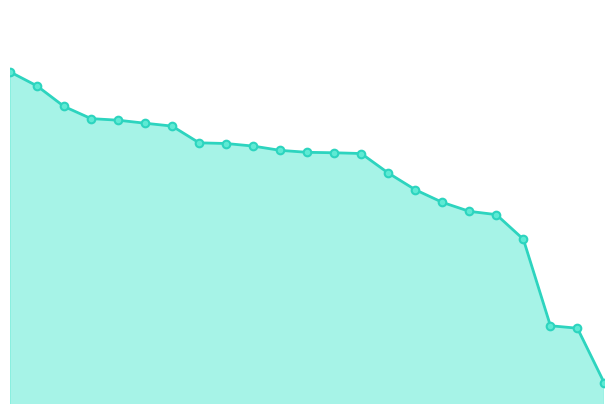

How many lines are shown in the chart?

1